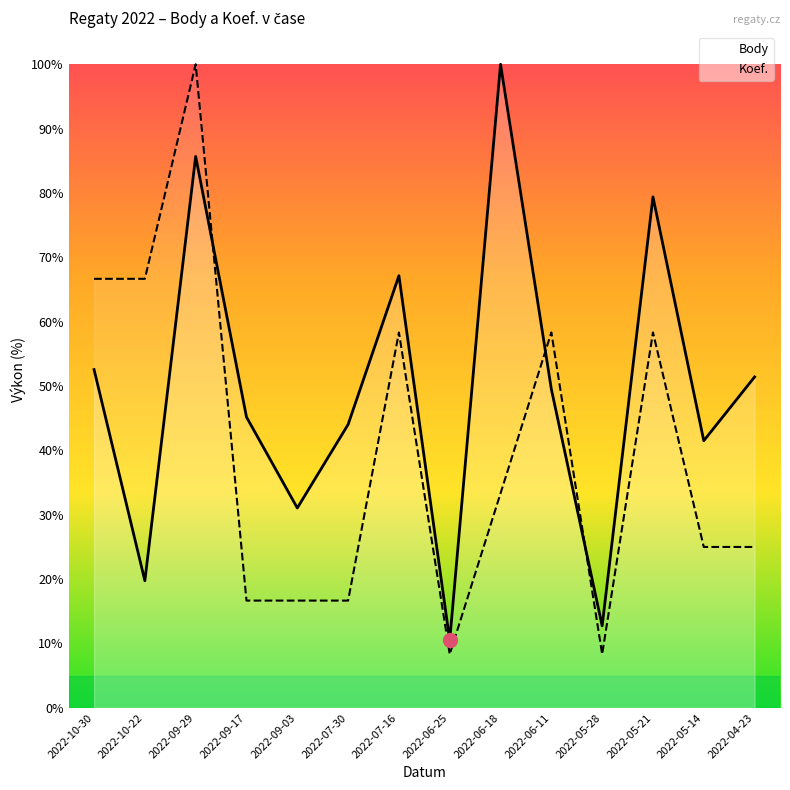

Where does the Koef. series first go above 33?

2022-10-30